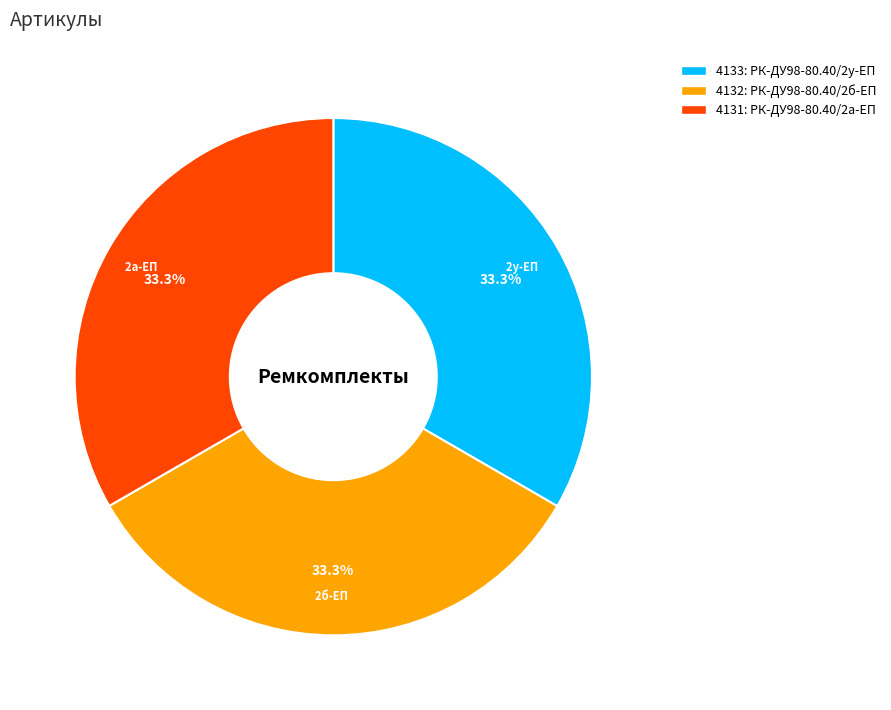

Is there a majority slice in this chart?

No